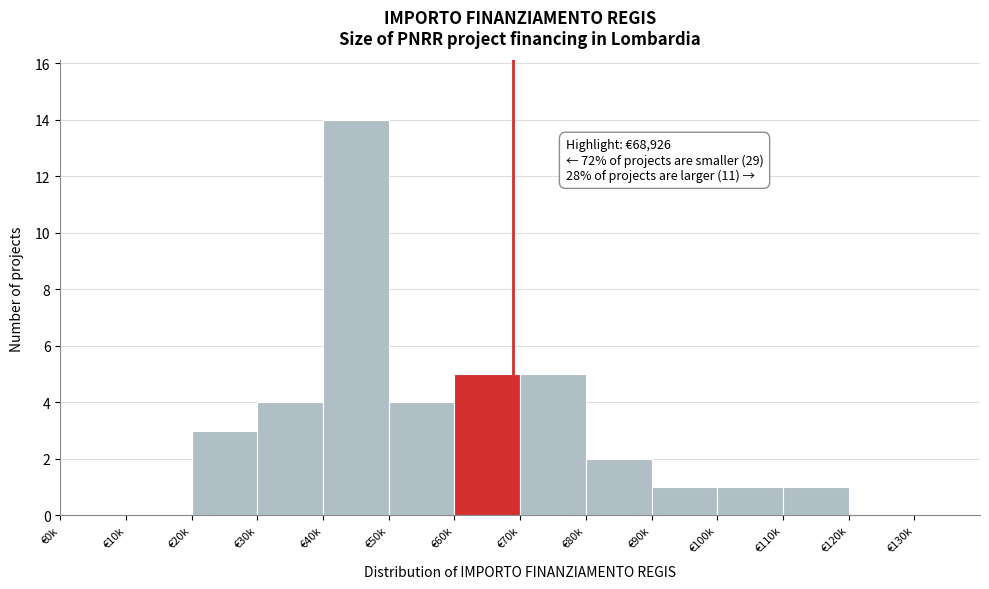

Reading left to right, what are all the values shown in this chart?

€0k=0	€10k=0	€20k=3	€30k=4	€40k=14	€50k=4	€60k=5	€70k=5	€80k=2	€90k=1	€100k=1	€110k=1	€120k=0	€130k=0